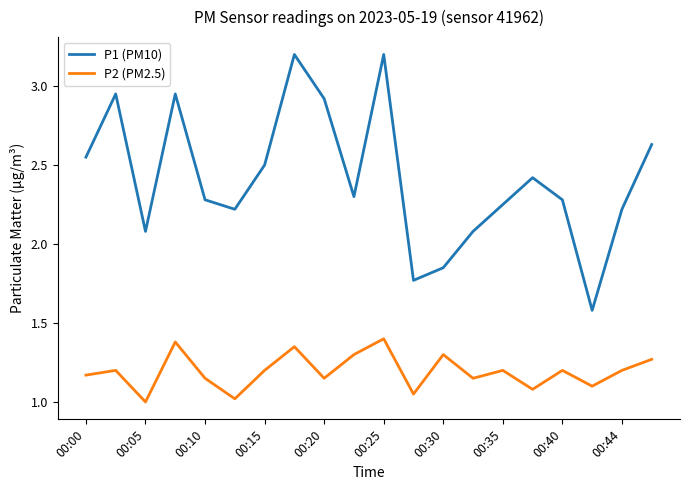

In P1 (PM10), how many points are higher than both neighbors (excluding endpoints)?

5